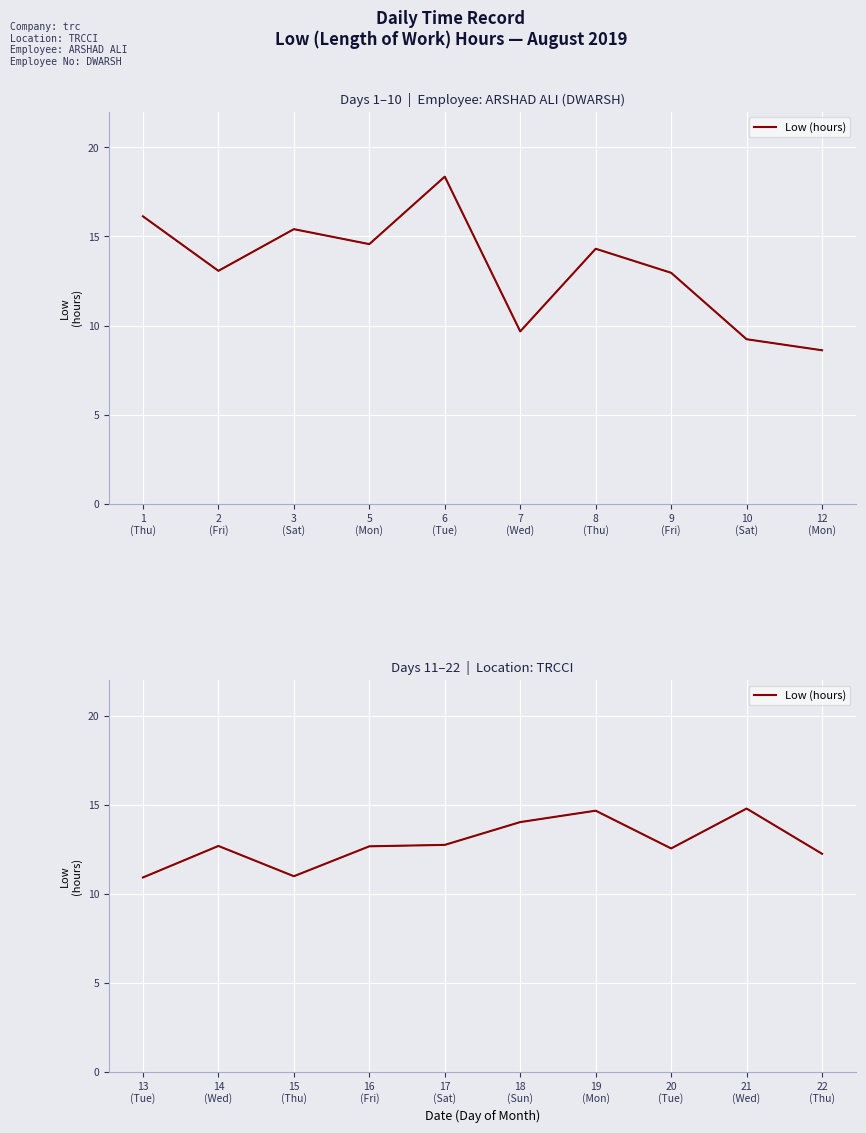

How many interior local peaks (higher than both neighbors) does the data have?

3